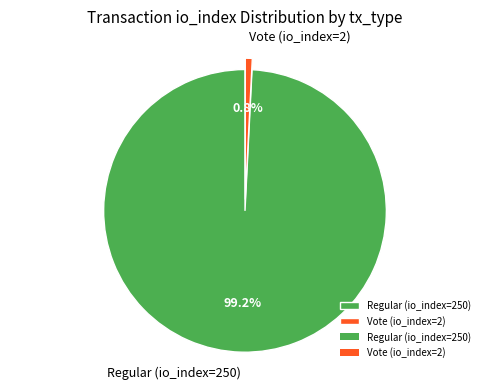

Rank the categories by value from lowest to highest.

Vote (io_index=2), Regular (io_index=250)